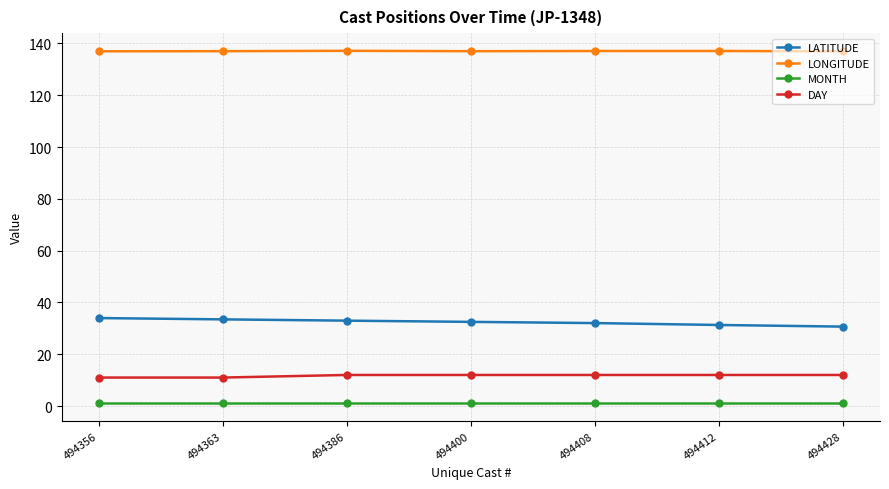

What is the value of the LONGITUDE point at the 4th from the left?

137.0